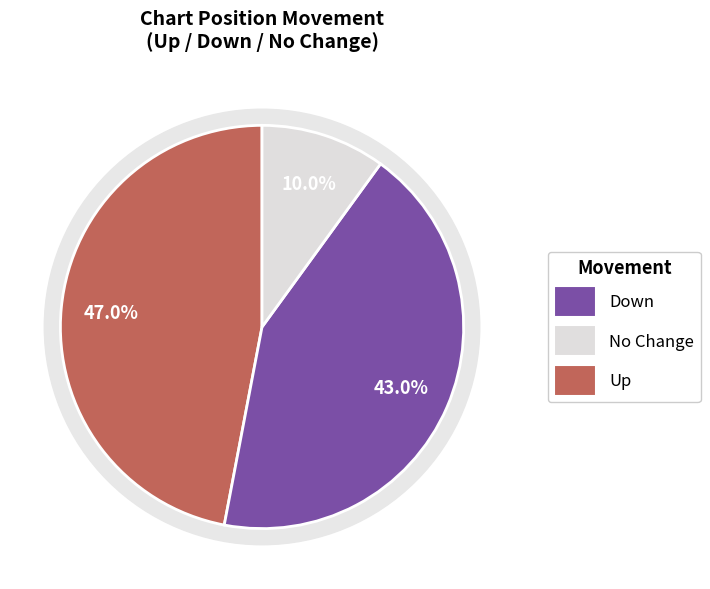

How many slices are in this pie chart?

3